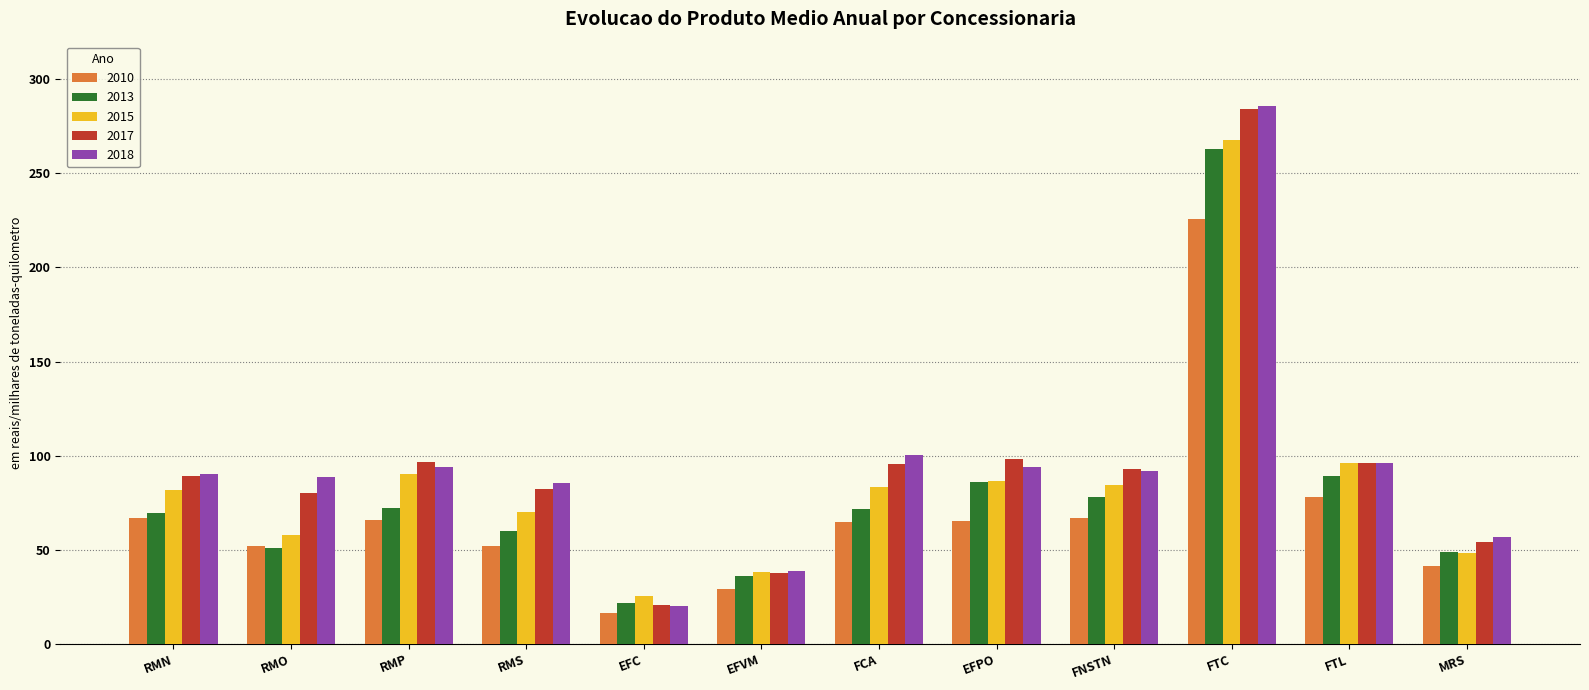

What is the label of the 5th bar from the right?

EFPO